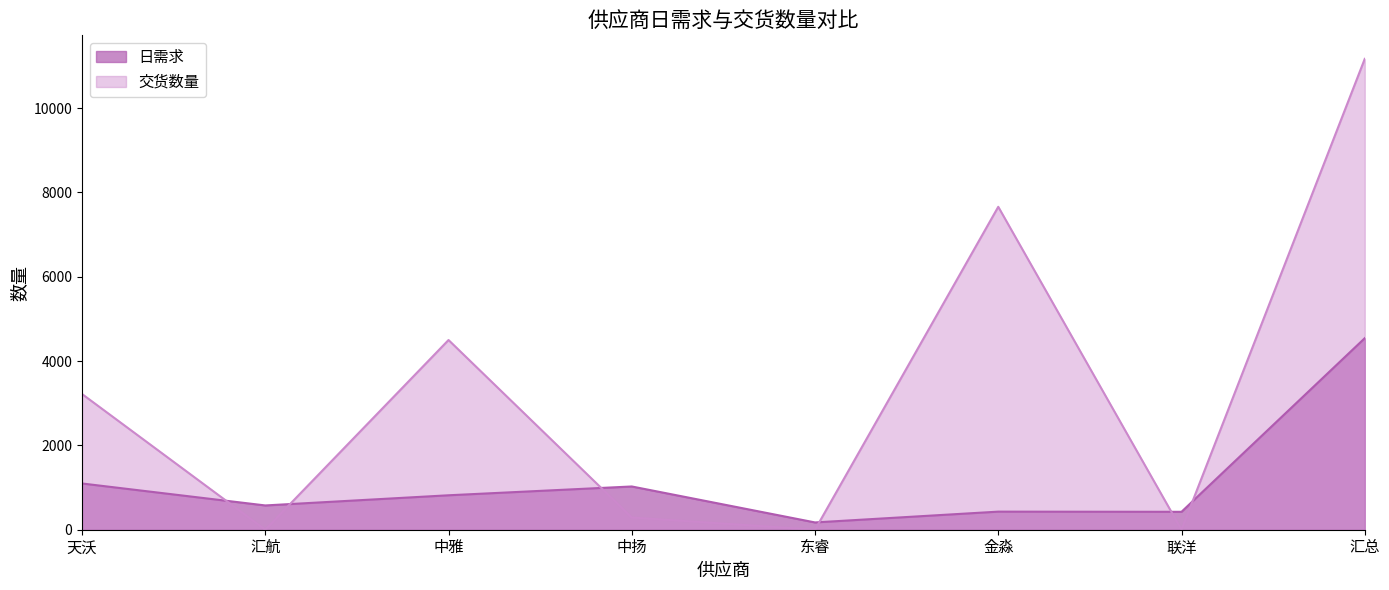

Which series changed the most between 天沃 and 汇航?

交货数量